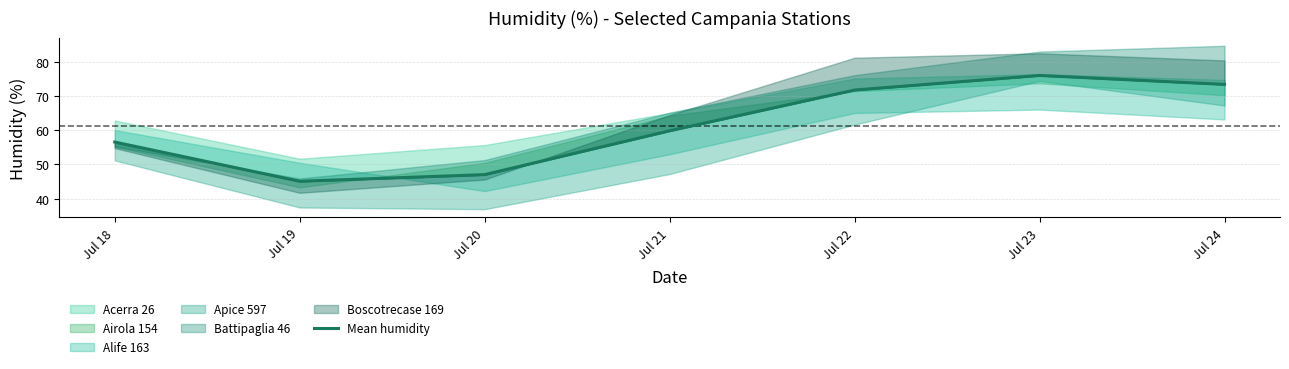

What is the difference between the maximum and minimum values?

31.0